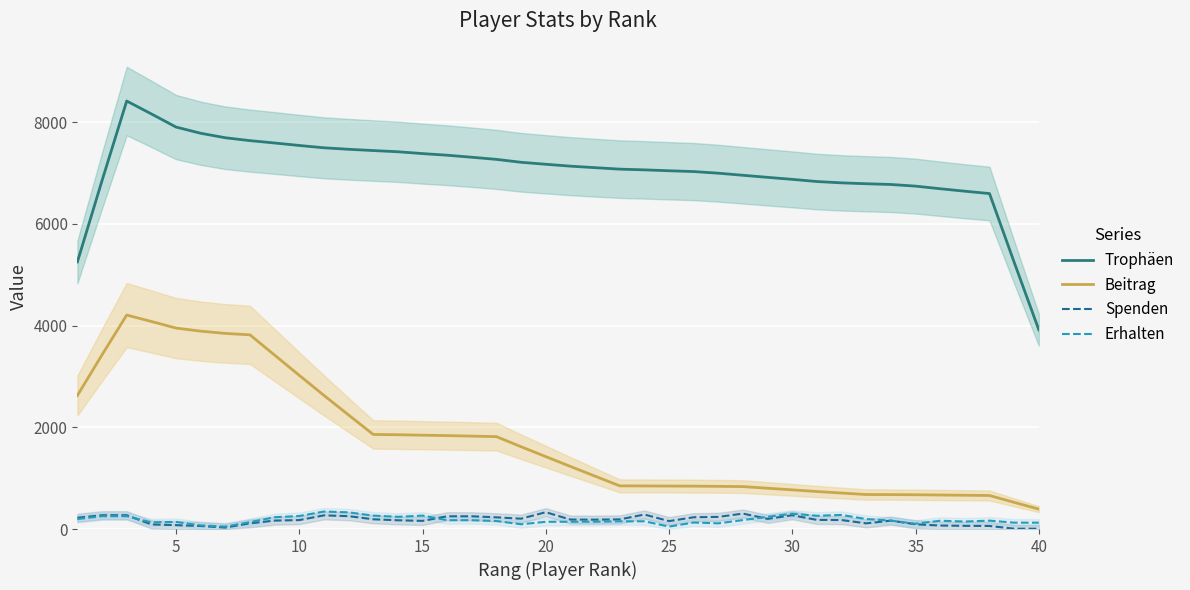

True or false: Trophäen and Beitrag intersect in this chart.

False